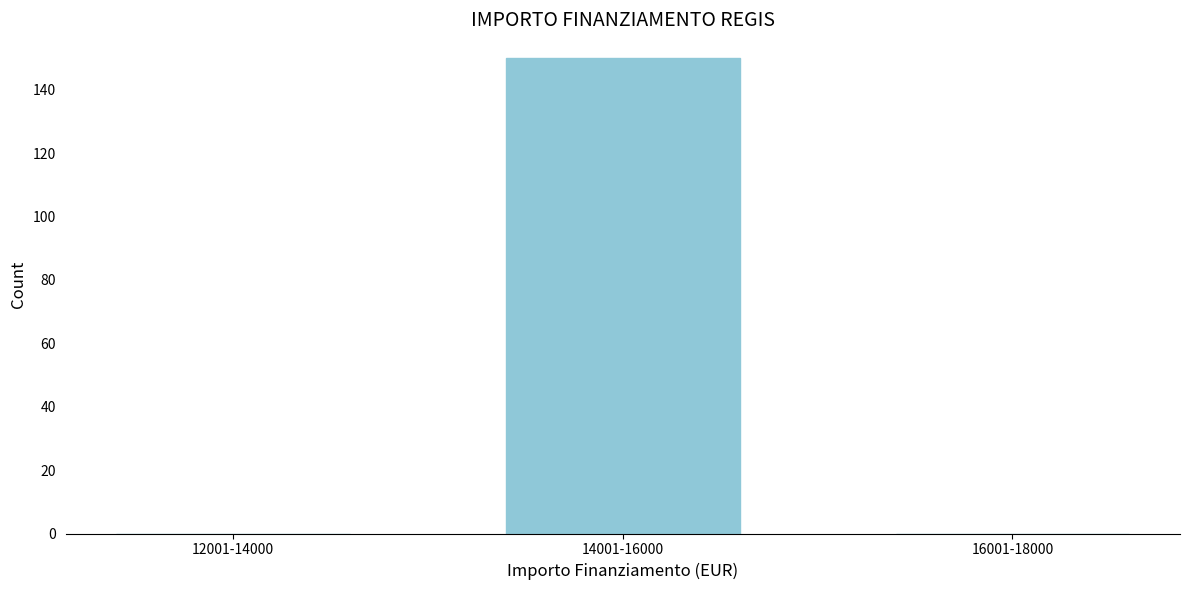

Reading left to right, extract all data points from this chart.

12001-14000=0	14001-16000=150	16001-18000=0